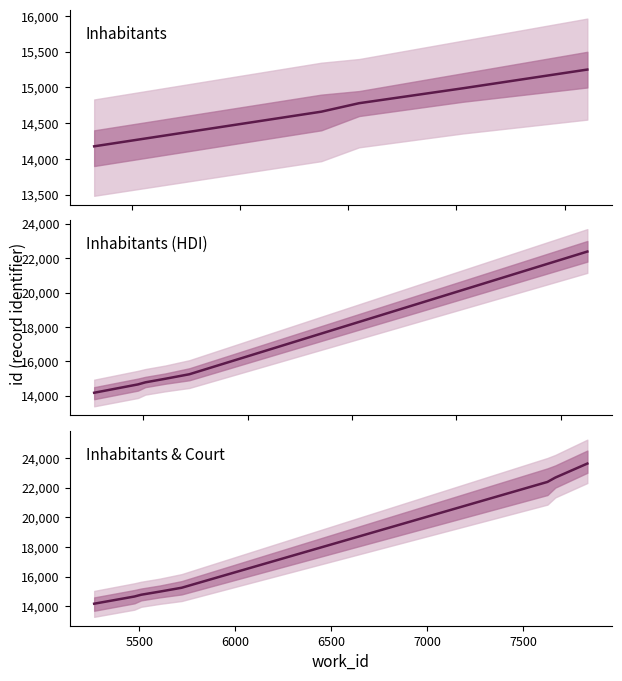

What is the change in value from 5475 to 7669?

+8017